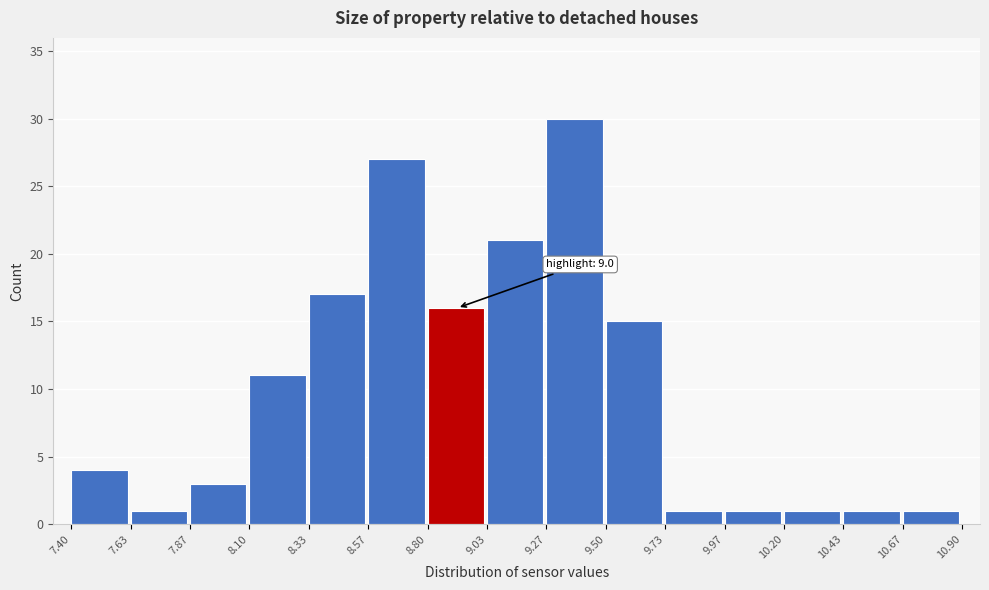

Which range on the x-axis has the tallest bar?

9.27 to 9.50